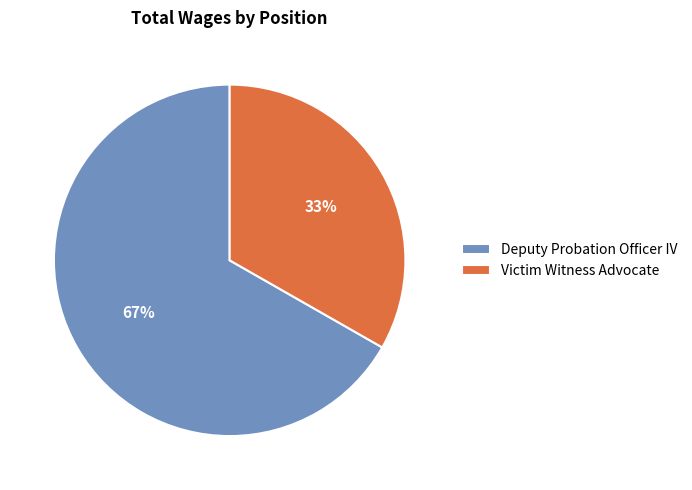

What percentage is the Victim Witness Advocate slice, to the nearest percent?

33%